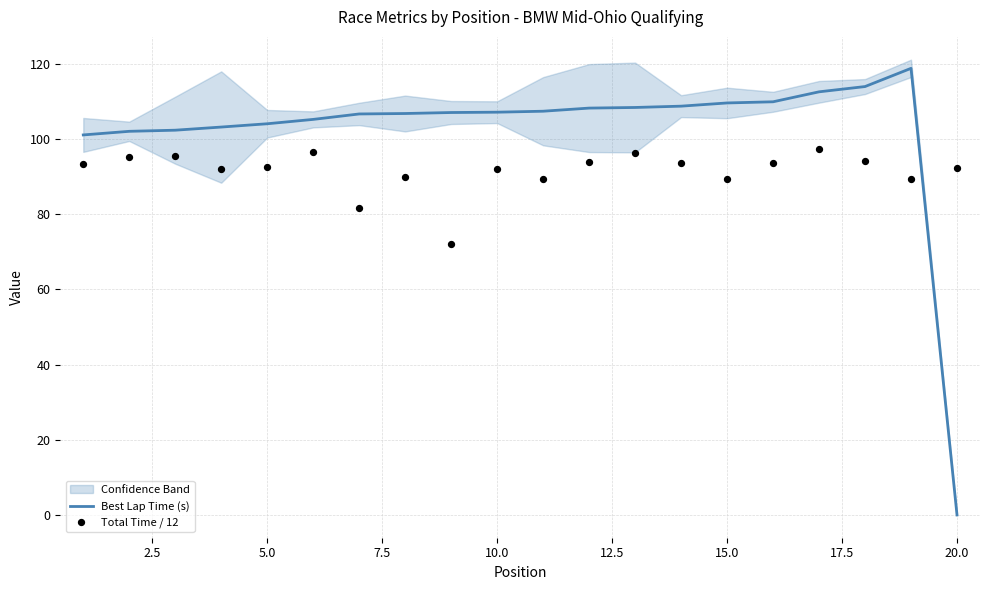

At which label does Best Lap Time (s) reach its minimum?

20.0